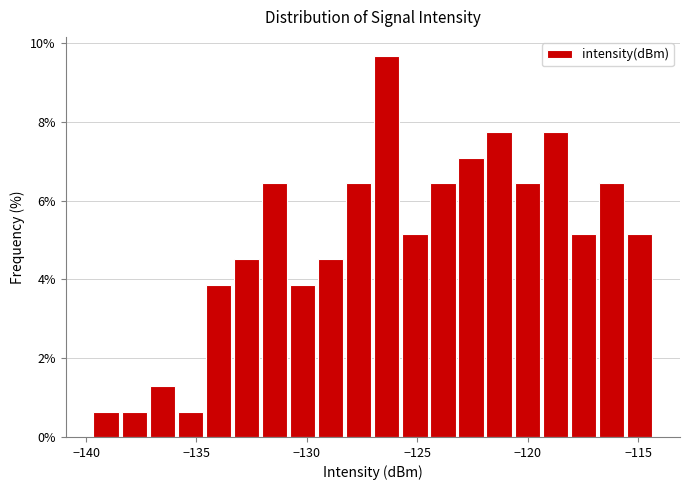

Around what value on the x-axis is the tallest bar? Give the approximate position of its centre, as read against the axis.

-126.5